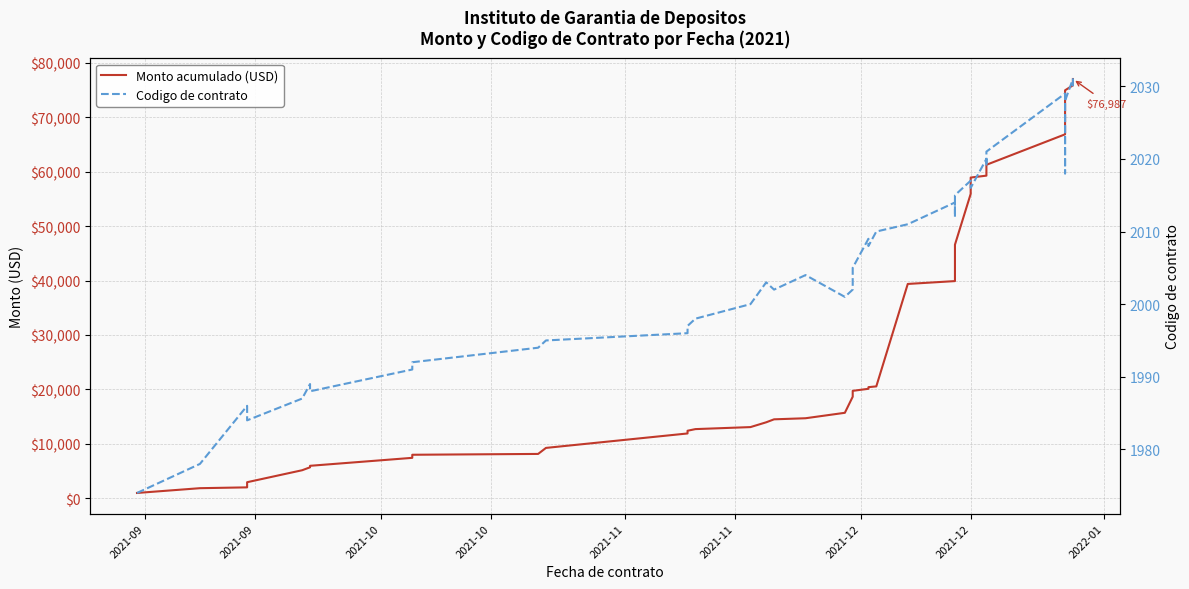

Which series ends up on top after the final intersection of Monto acumulado (USD) and Codigo de contrato?

Monto acumulado (USD)